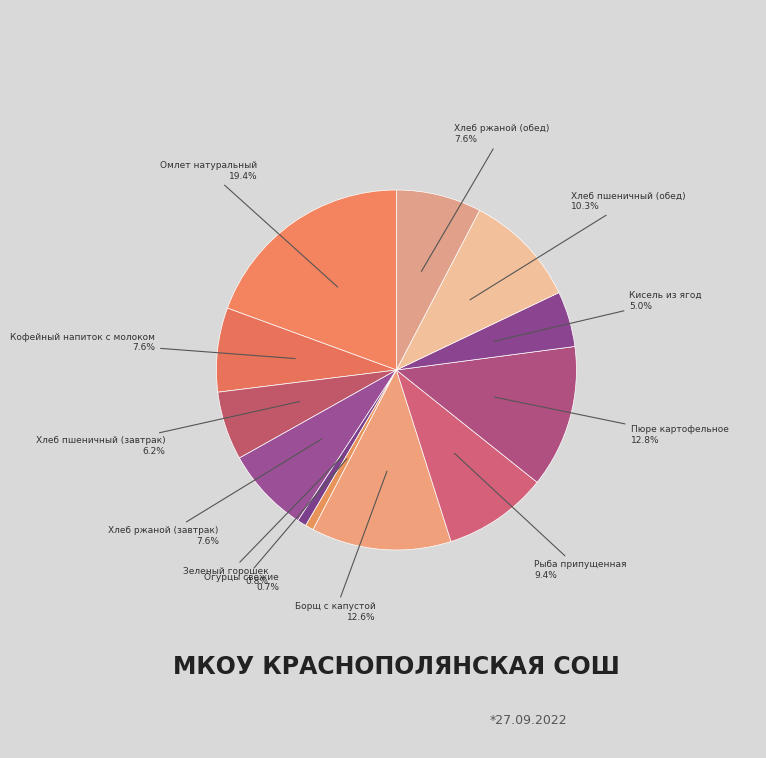

True or false: Хлеб ржаной (обед) accounts for 13% of the total.

False